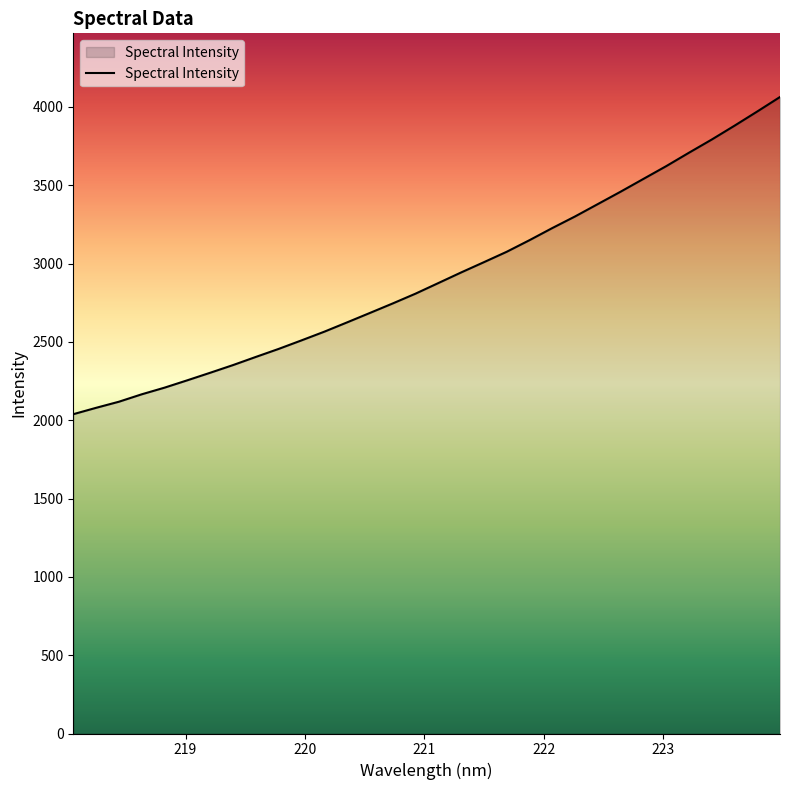

What is the difference between the maximum and minimum values?

2025.1